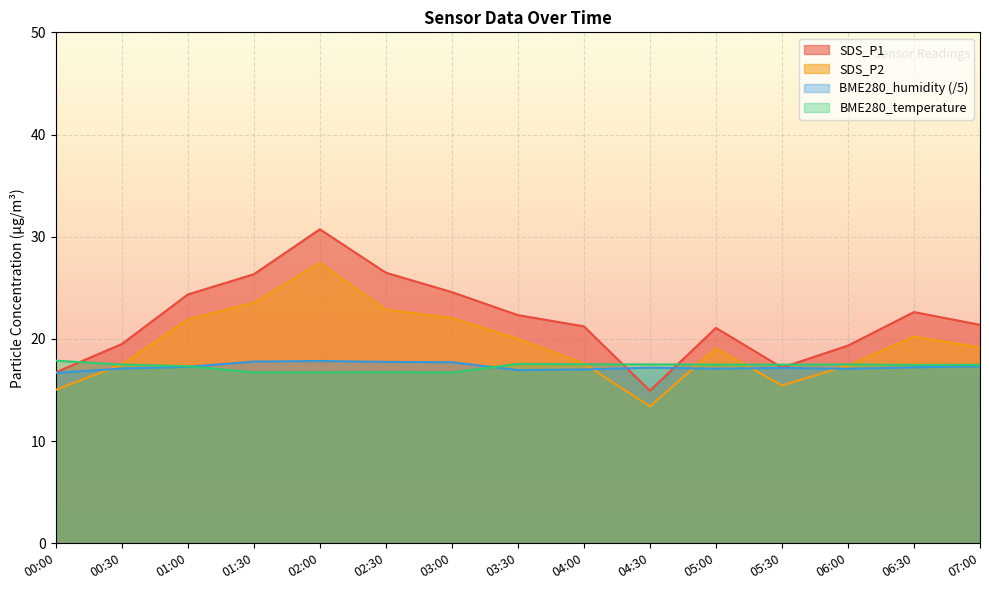

At which category does the chart reach its minimum across all series?

04:30